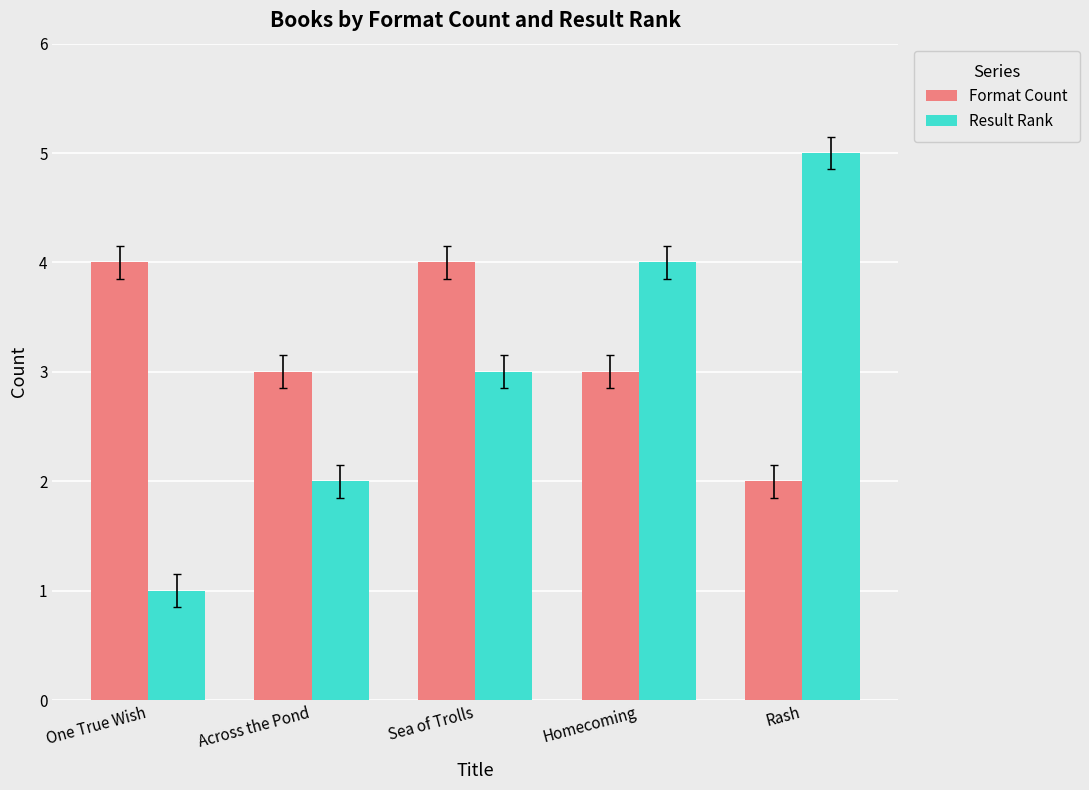

Rank the categories by Result Rank value from lowest to highest.

One True Wish, Across the Pond, Sea of Trolls, Homecoming, Rash